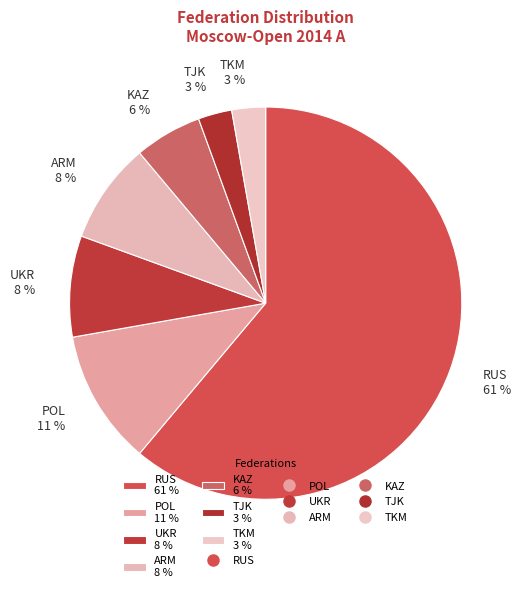

Does any single category account for the majority?

Yes